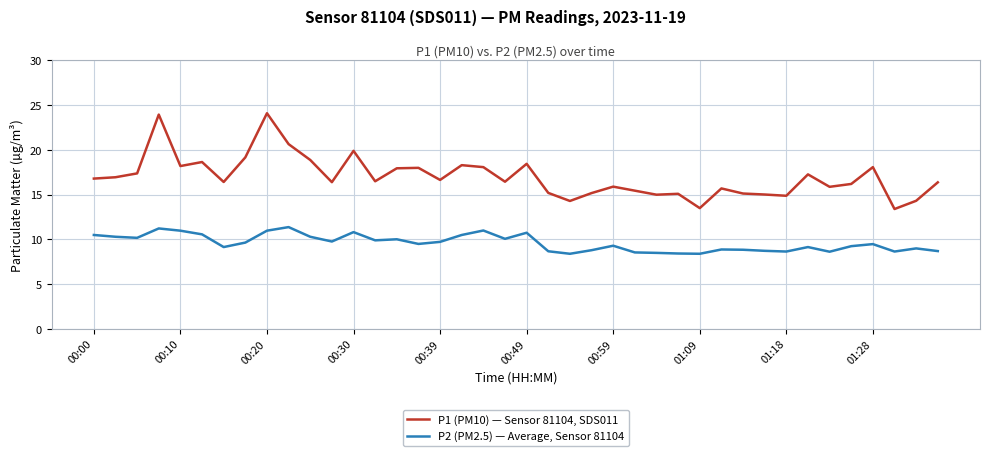

Which series has the largest total across all categories?

P1 (PM10) — Sensor 81104, SDS011